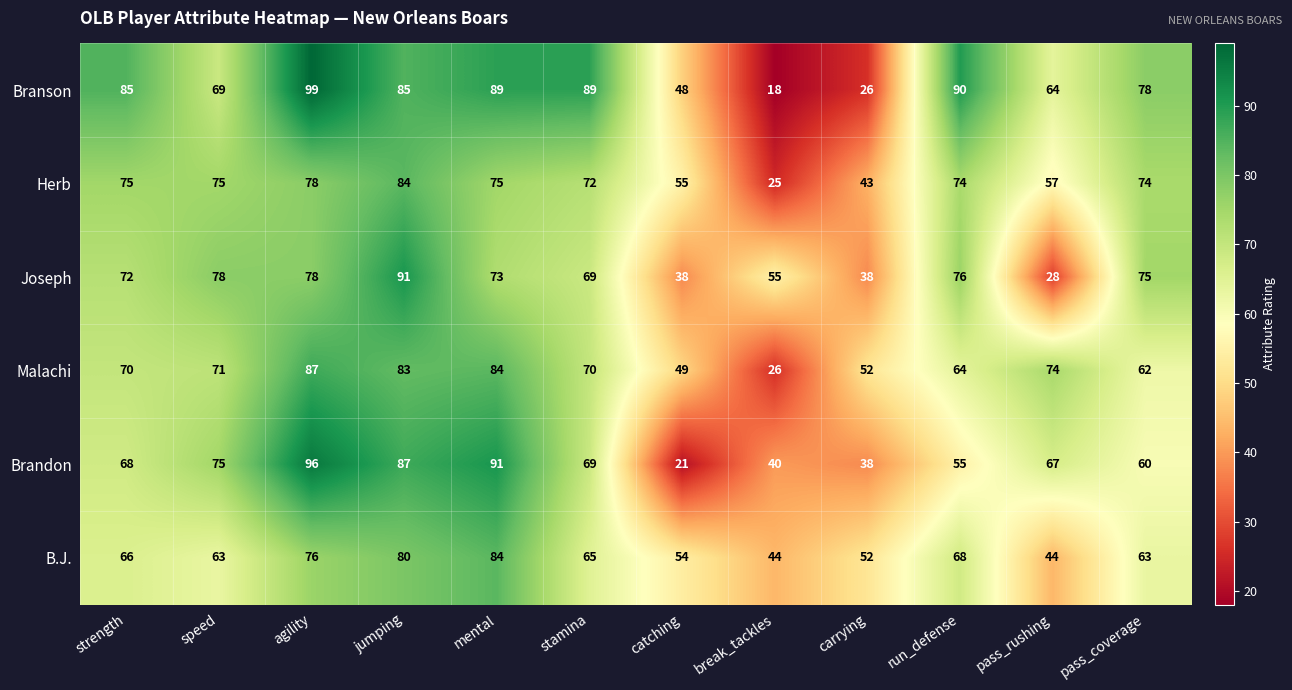

Which series has the largest range (max minus min)?

Branson